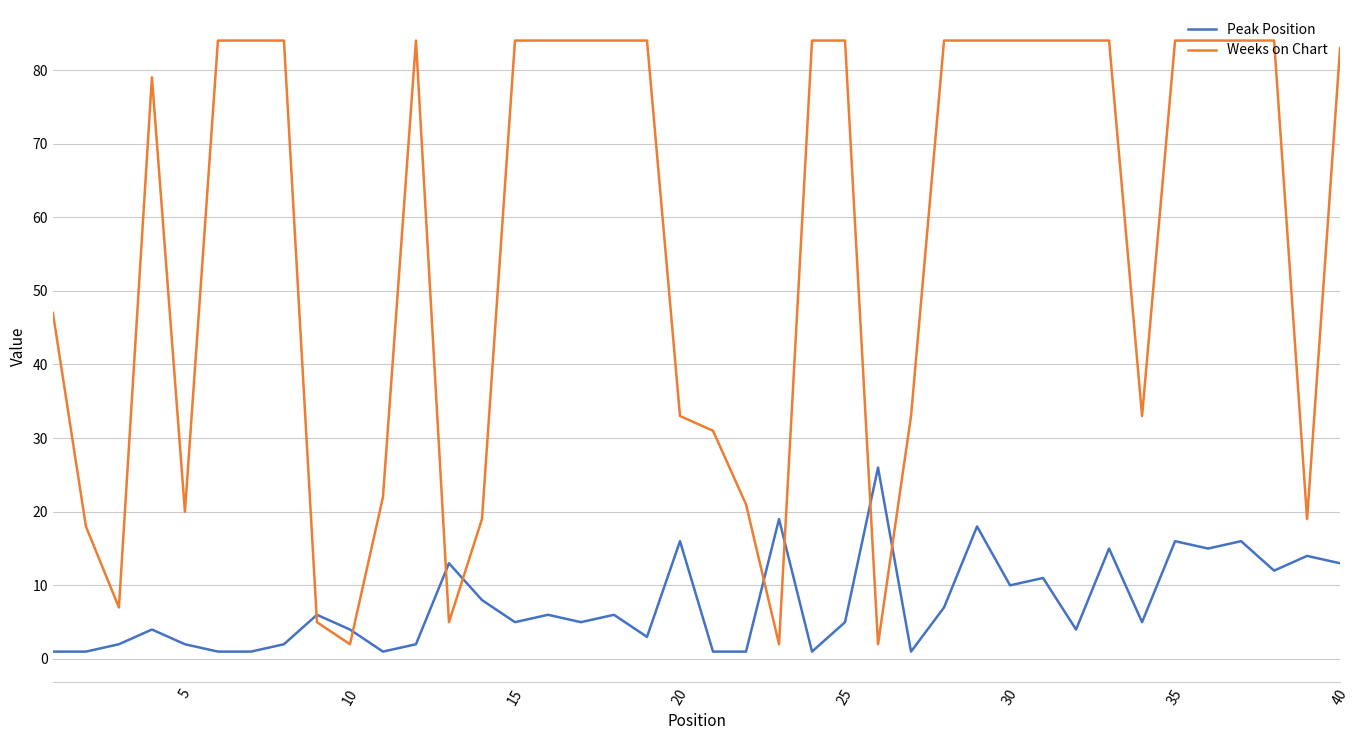

What is the greatest value displayed?

84